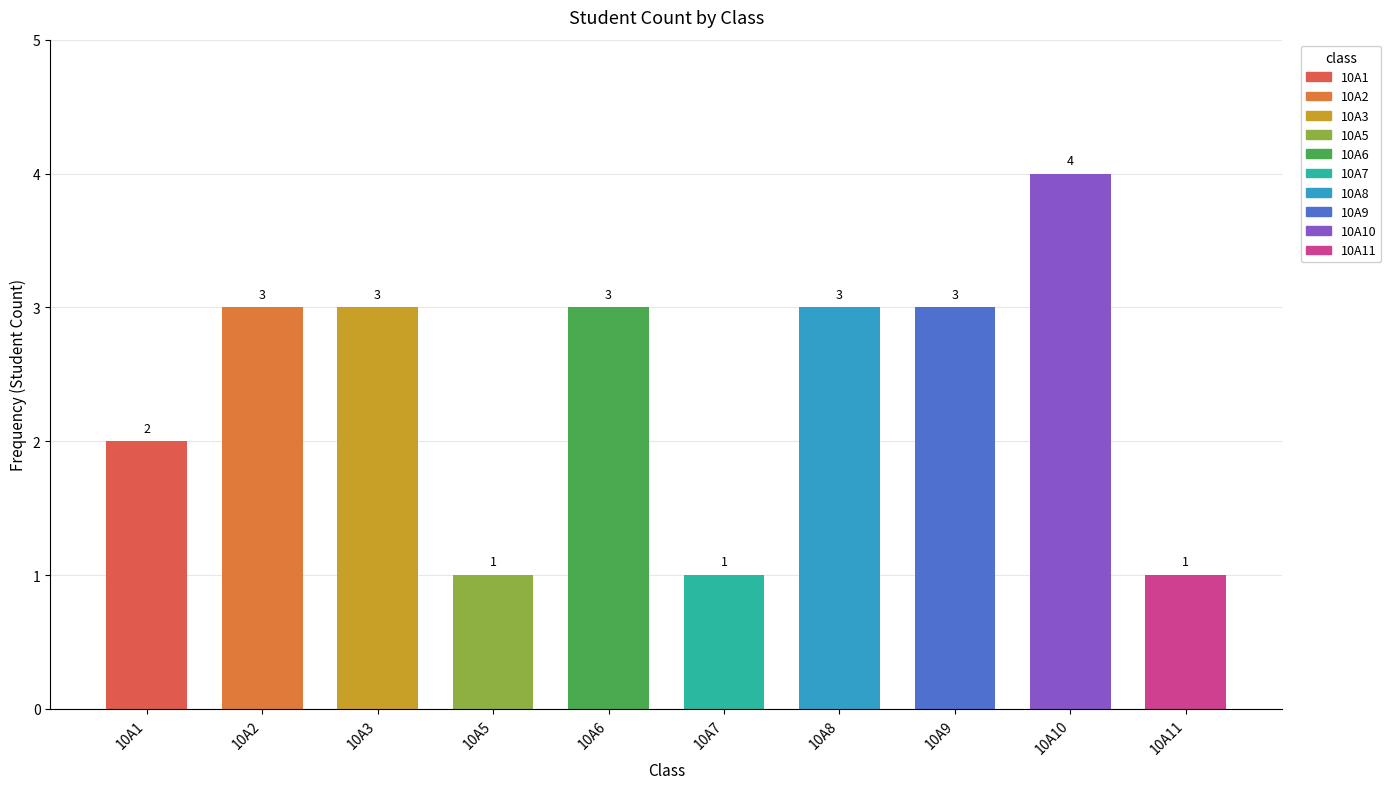

Rank the categories by value from highest to lowest.

10A10, 10A2, 10A3, 10A6, 10A8, 10A9, 10A1, 10A5, 10A7, 10A11